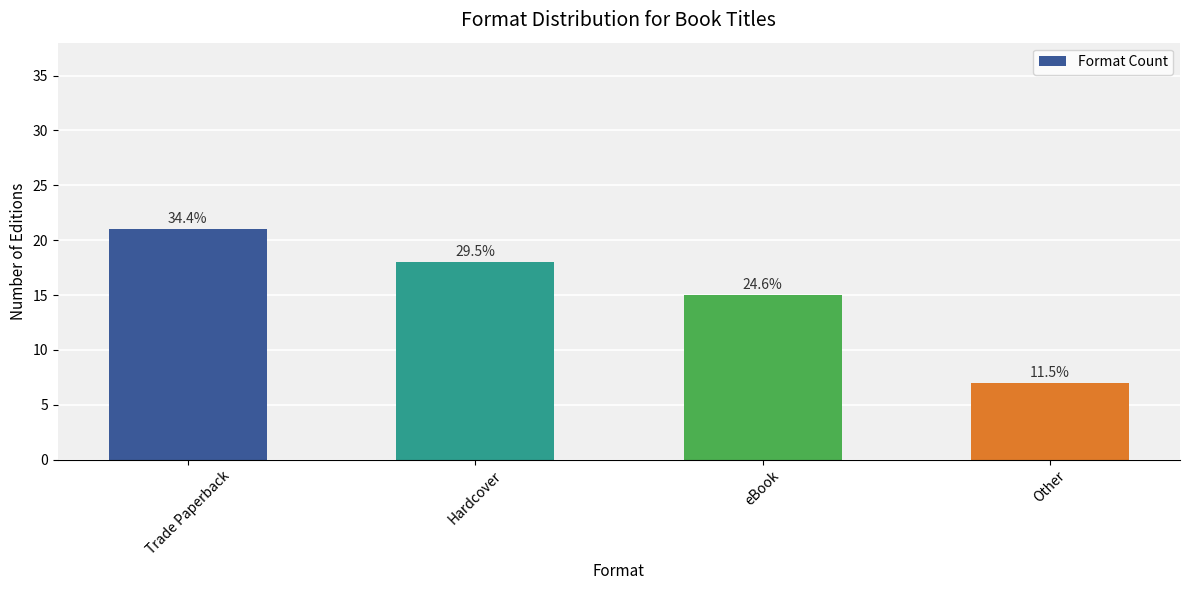

How many bars are there in total?

4